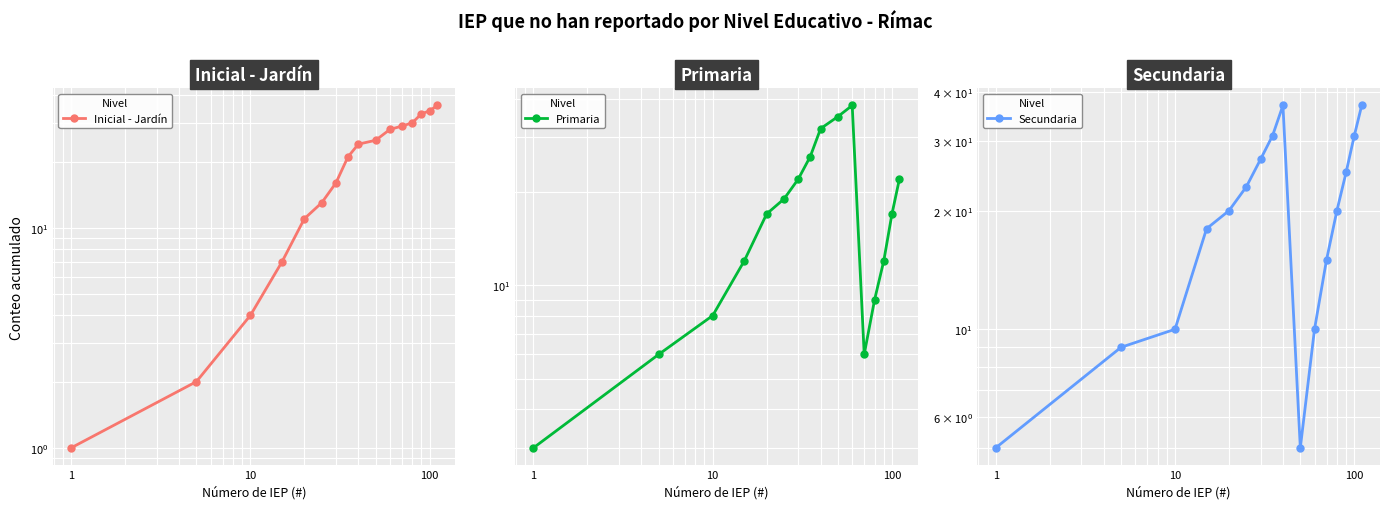

Reading left to right, transcribe all the data shown in this chart.

Inicial - Jardín: 1	2	4	7	11	13	16	21	24	25	28	29	30	33	34	36
Primaria: 3	6	8	12	17	19	22	26	32	35	38	6	9	12	17	22
Secundaria: 5	9	10	18	20	23	27	31	37	5	10	15	20	25	31	37